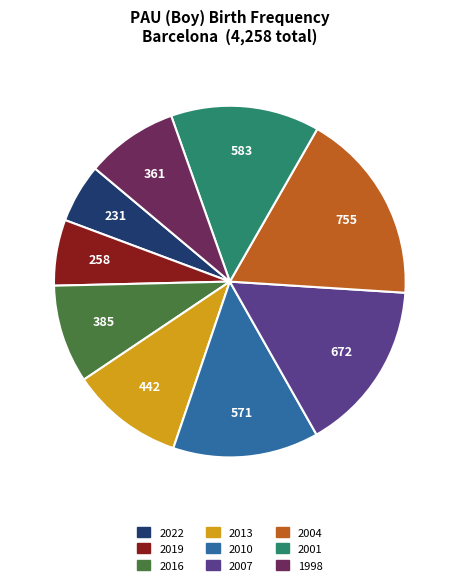

What is the ratio of the value at 2022 to the value at 2001?

0.4